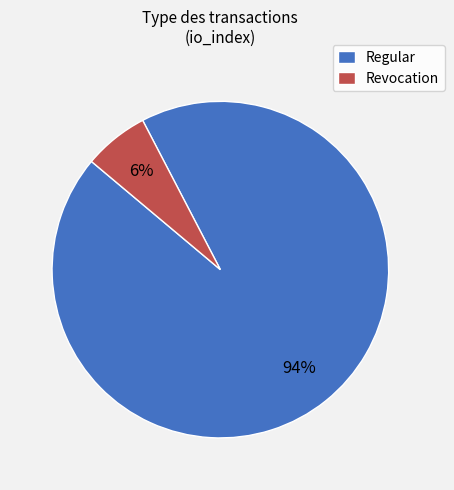

Which slice is the smallest?

Revocation